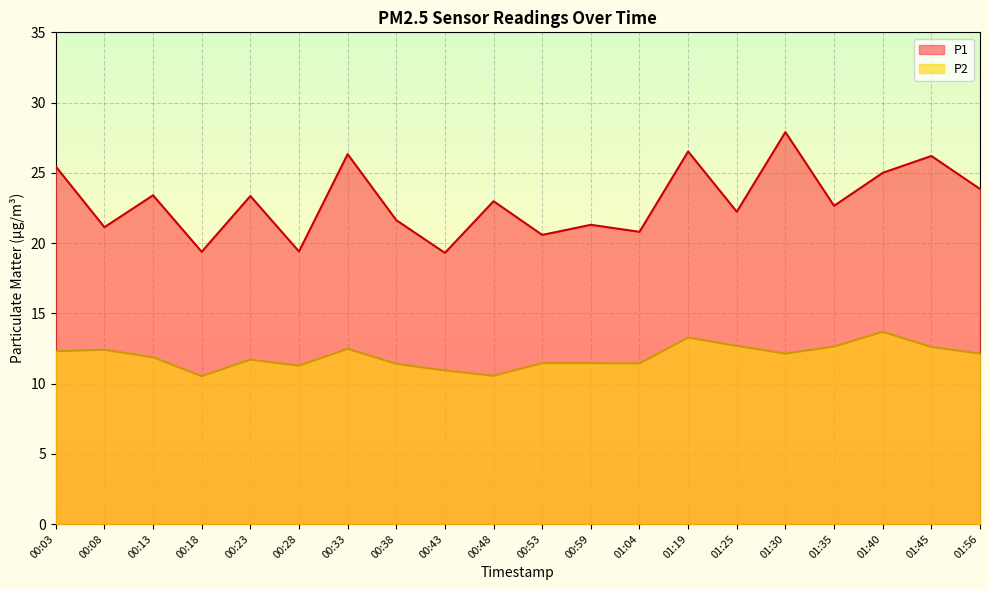

What is the total value across all series at 00:59?

32.8